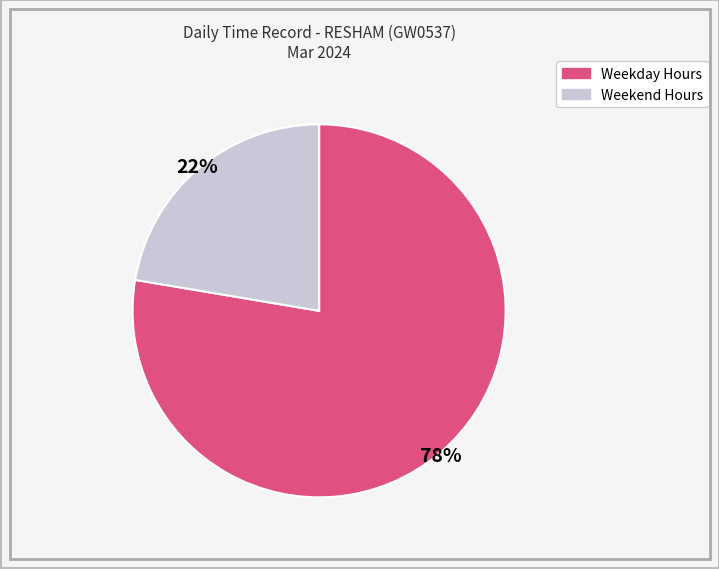

Does any single category account for the majority?

Yes